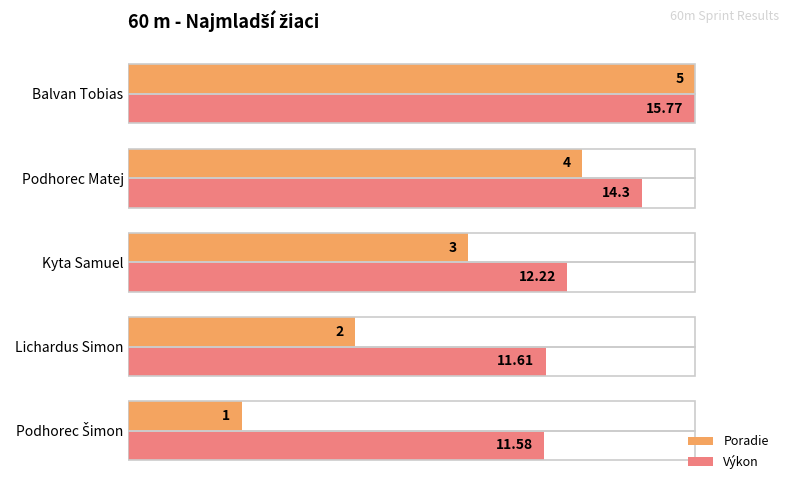

Which series has the largest total across all categories?

Výkon